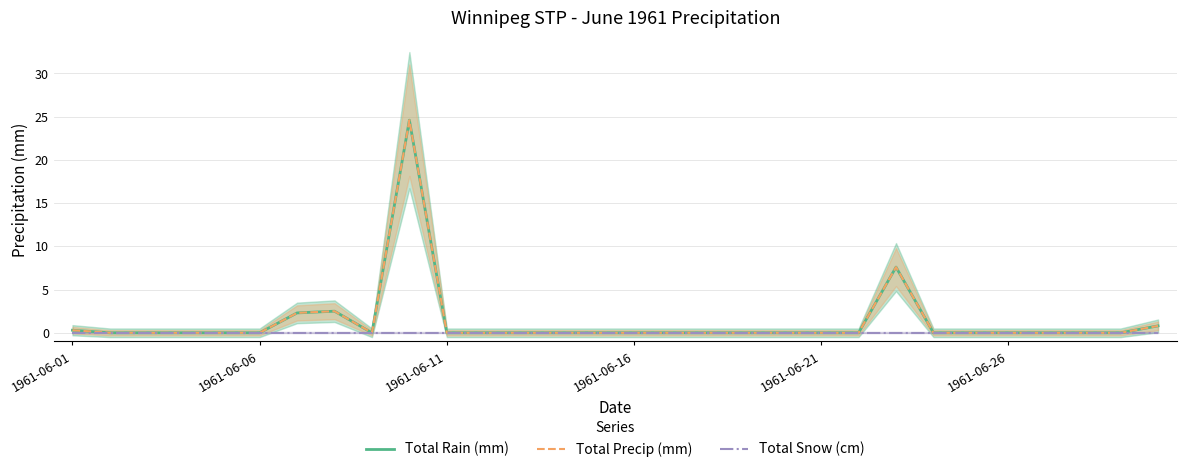

Is this an area chart (filled region under the line)?

No